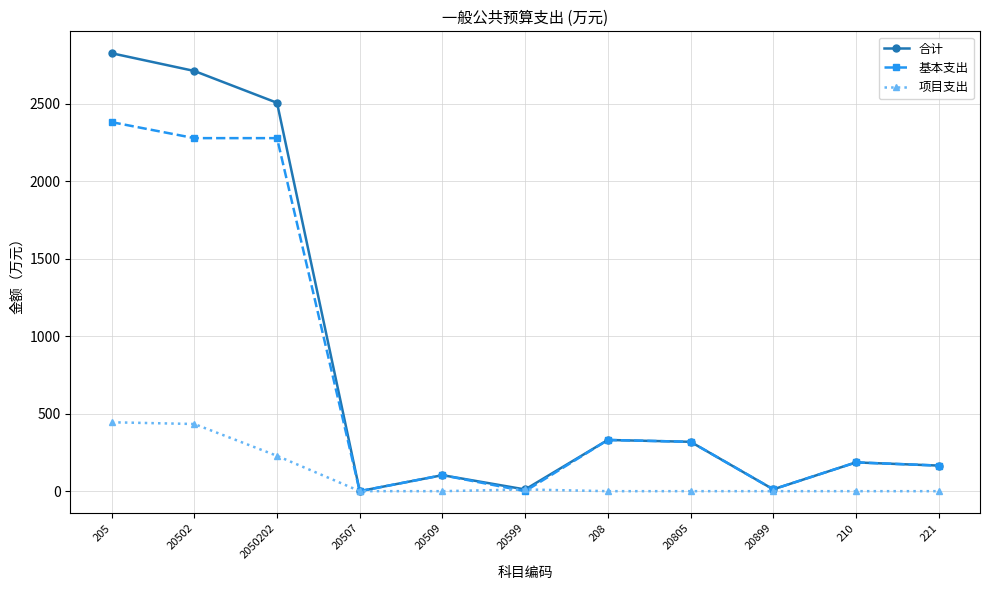

What is the difference between the highest and lowest values at 2050202?

2279.5